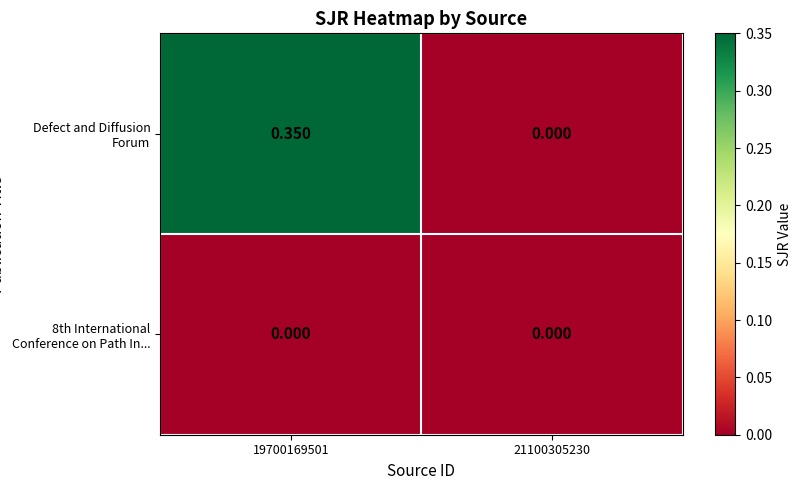

Is the value of Defect and Diffusion Forum at 19700169501 greater than the value of 8th International Conference on Path In... at 21100305230?

Yes